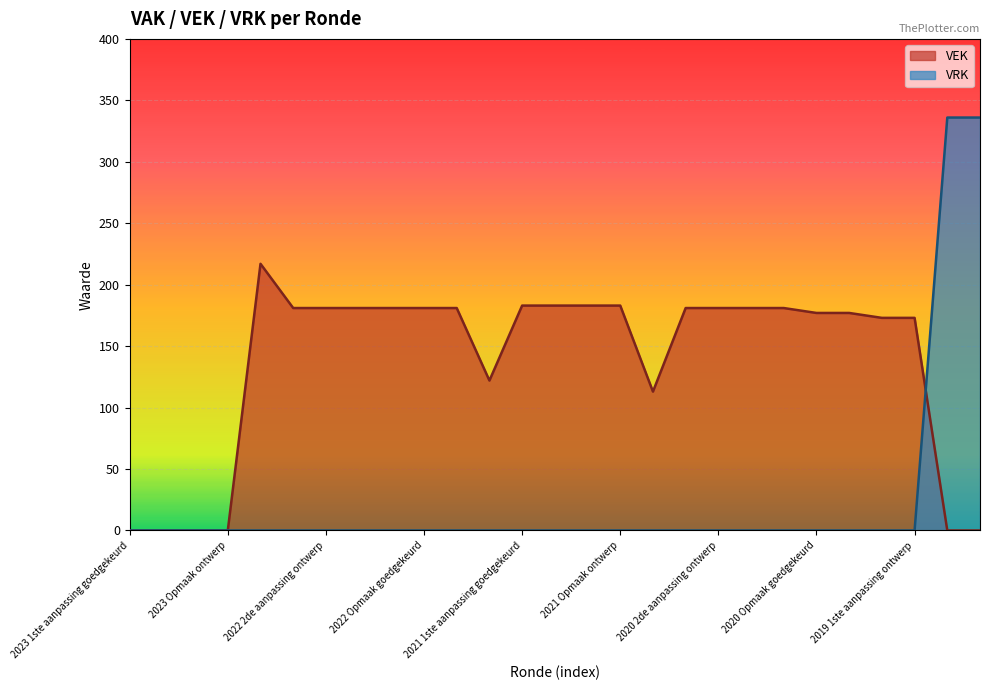

The VEK series shows 183 at 2021 Opmaak ontwerp. True or false?

True